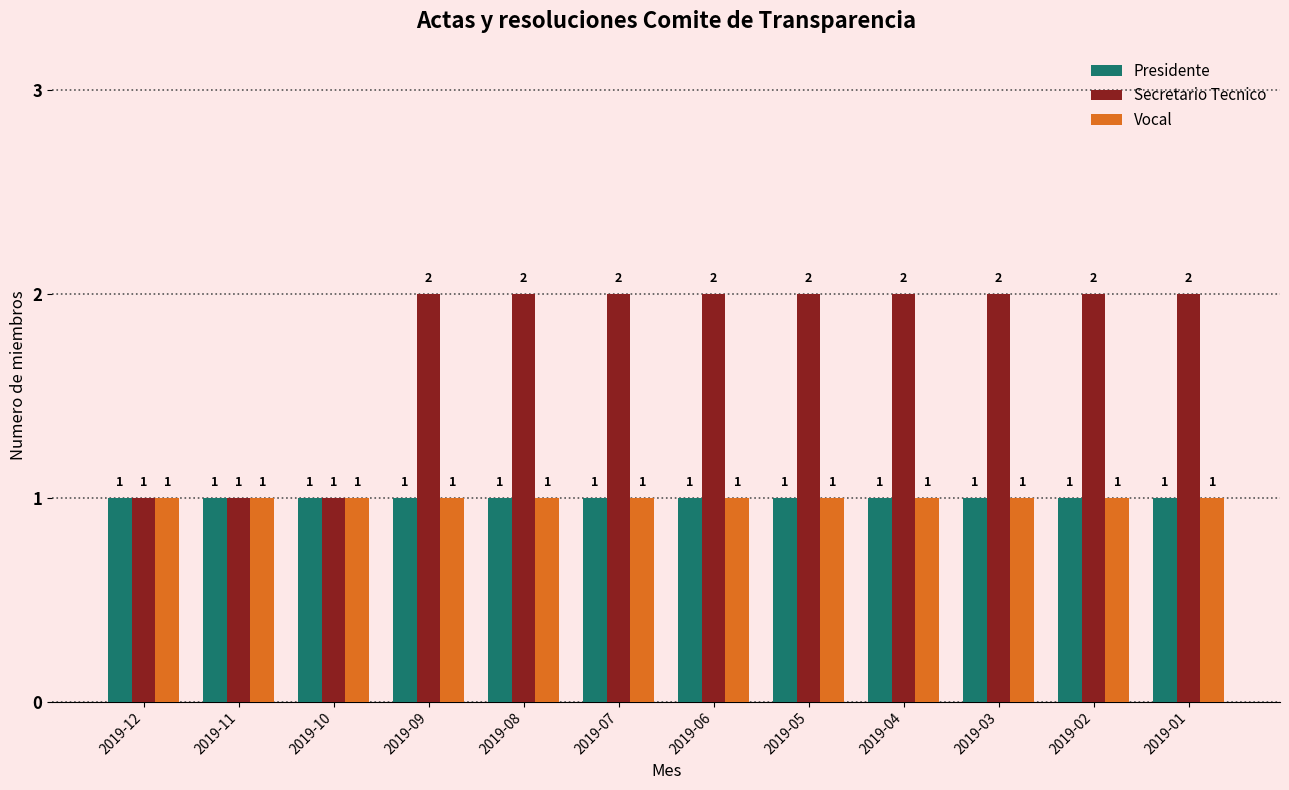

How many groups of bars are there?

12